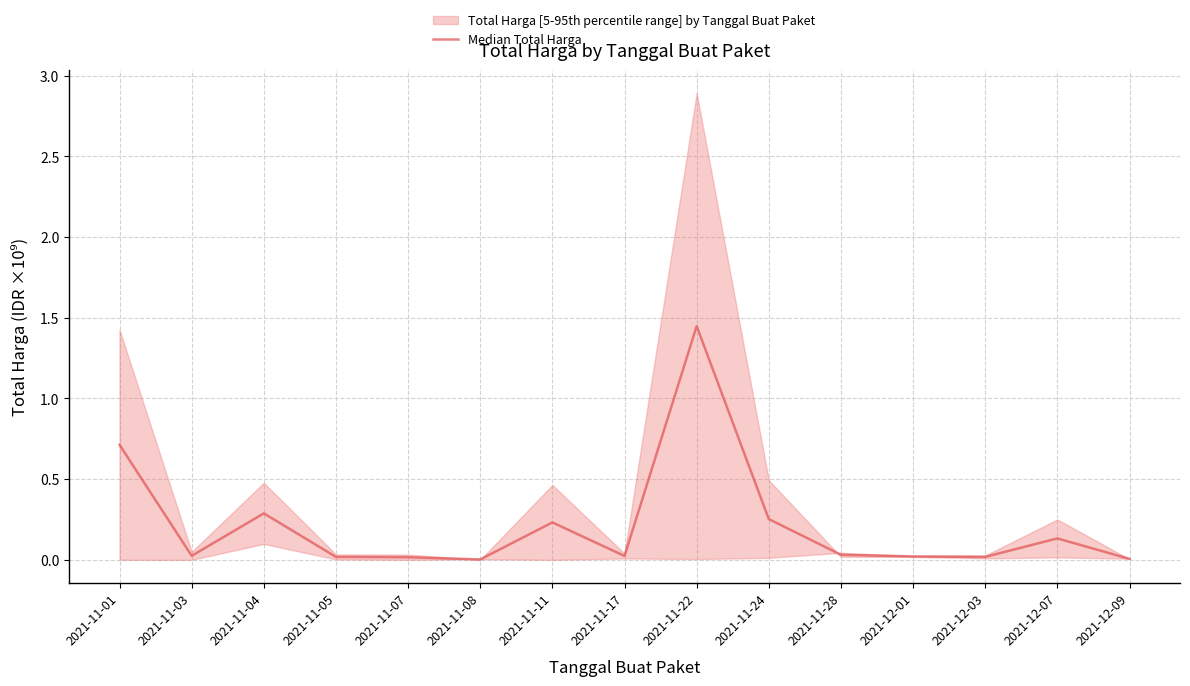

How many series are shown in this chart?

1